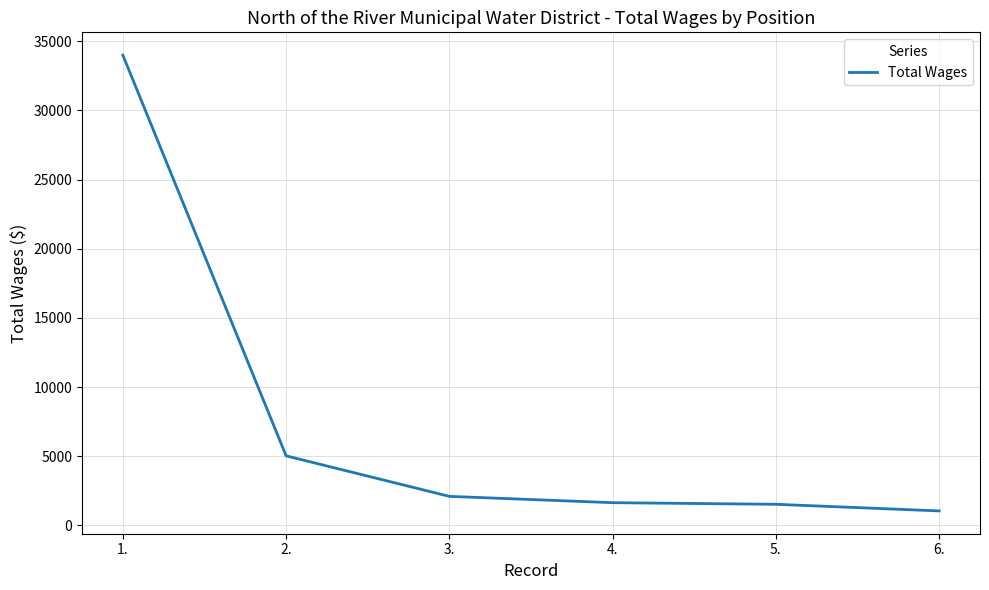

The value at 4. is 1644. True or false?

True